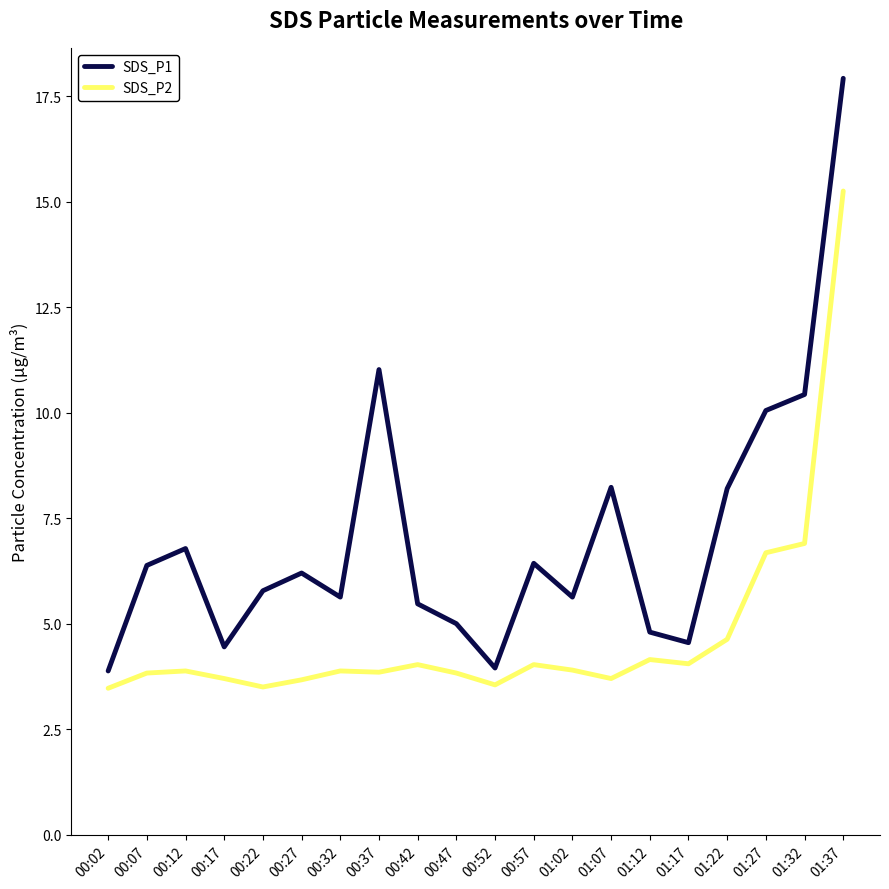

What is the sum of the SDS_P2 values at 00:02 and 00:22?

7.0